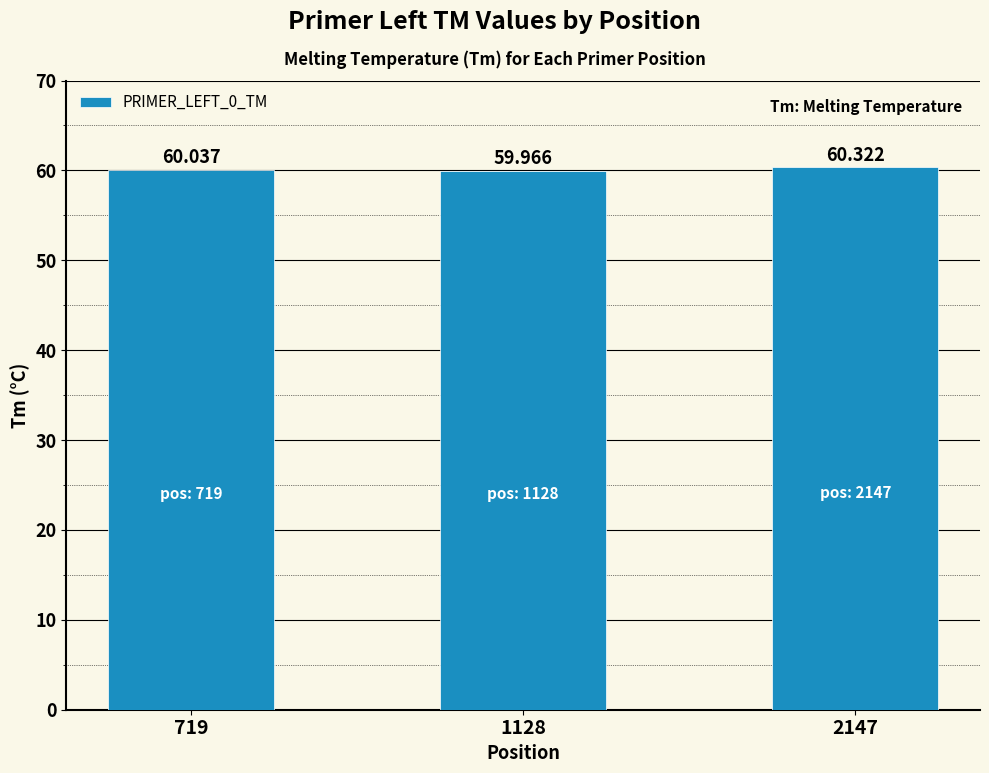

Reading left to right, what are all the values shown in this chart?

60.0	60.0	60.3